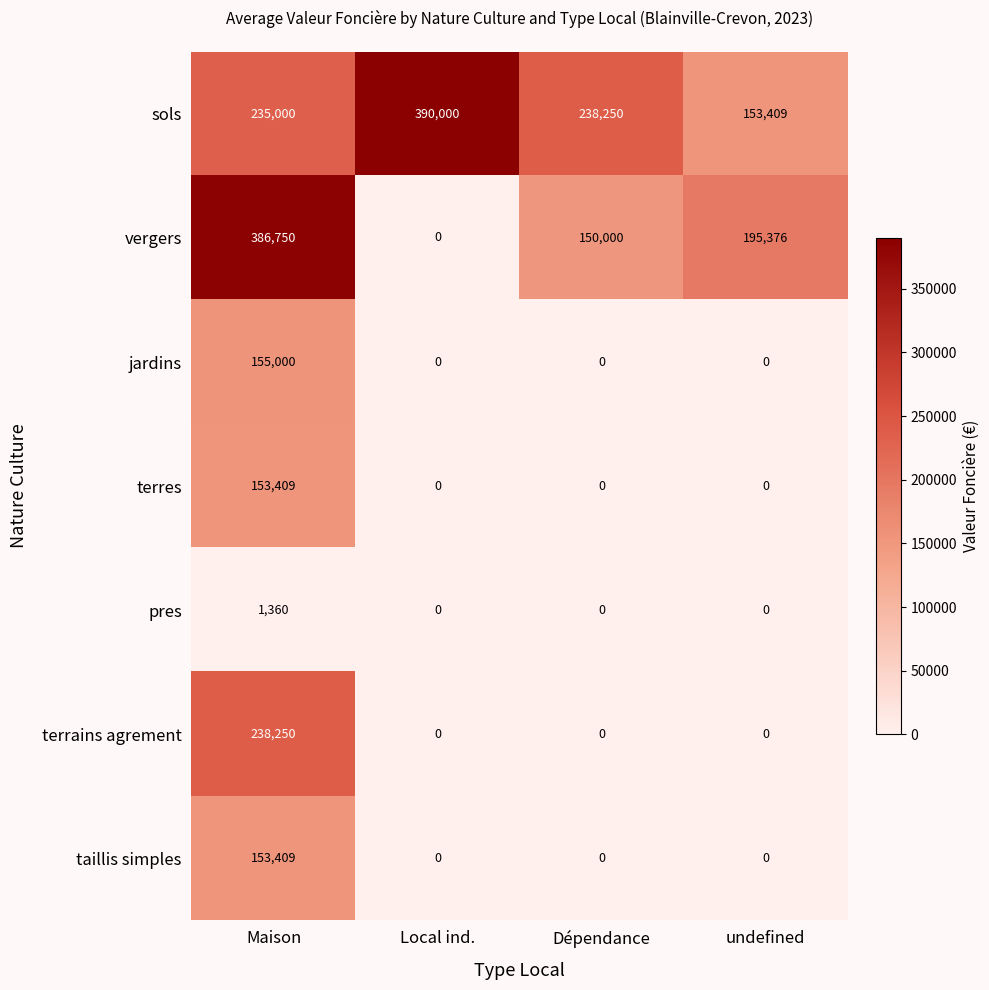

True or false: taillis simples has a value of 64330 at undefined.

False